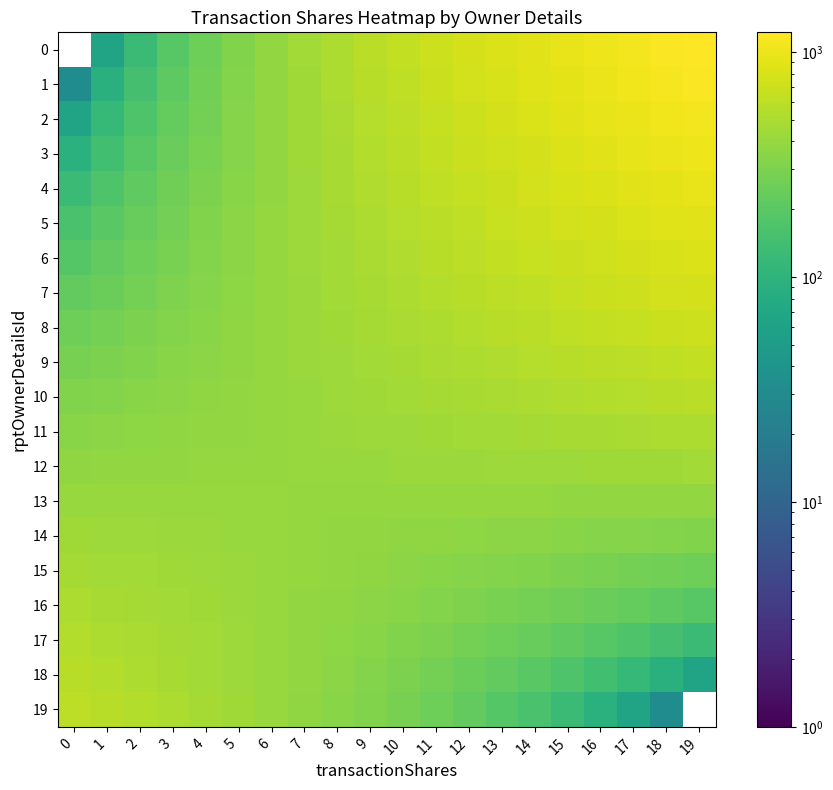

Count the number of categories in the chart.

20